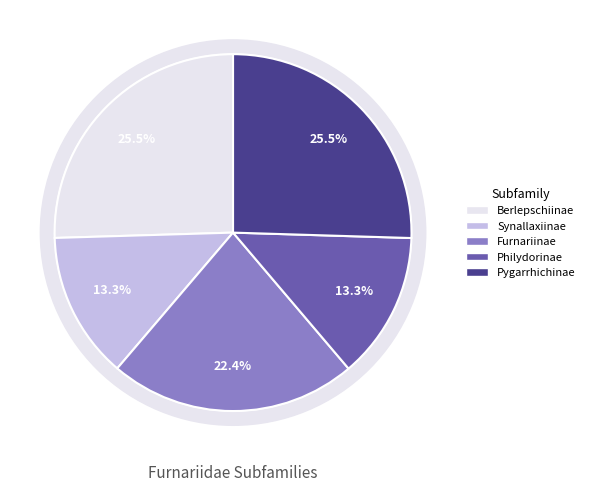

What is the largest slice in the pie chart?

Pygarrhichinae